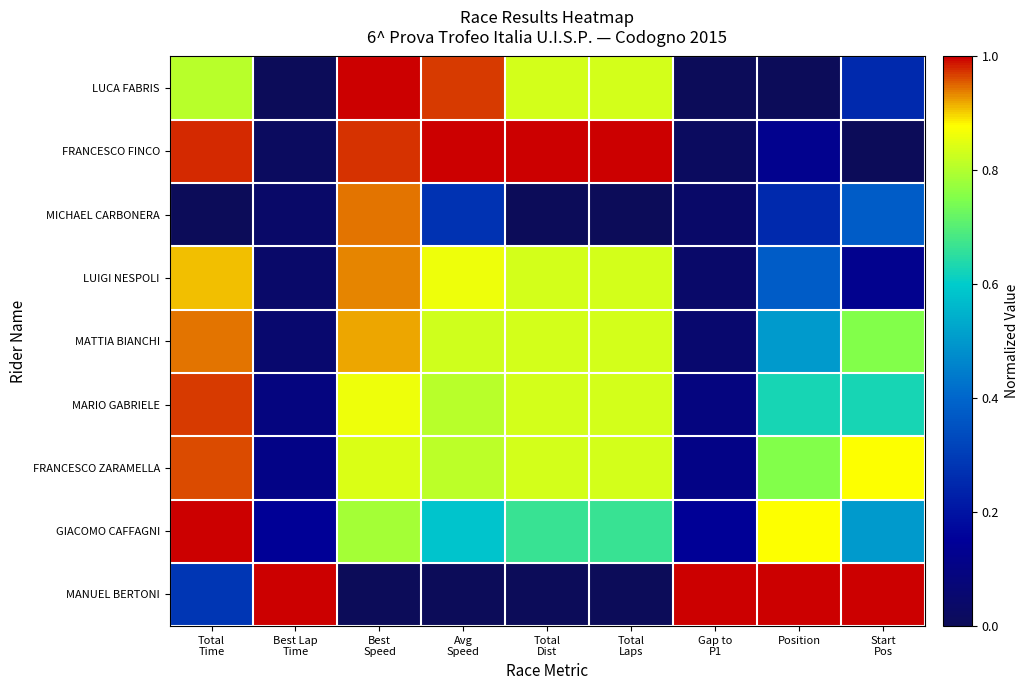

Reading left to right, what are all the values shown in this chart?

LUCA FABRIS: Total
Time=0.8	Best Lap
Time=0.0	Best
Speed=1.0	Avg
Speed=1.0	Total
Dist=0.8	Total
Laps=0.8	Gap to
P1=0.0	Position=0.0	Start
Pos=0.2
FRANCESCO FINCO: Total
Time=1.0	Best Lap
Time=0.0	Best
Speed=1.0	Avg
Speed=1.0	Total
Dist=1.0	Total
Laps=1.0	Gap to
P1=0.0	Position=0.1	Start
Pos=0.0
MICHAEL CARBONERA: Total
Time=0.0	Best Lap
Time=0.0	Best
Speed=0.9	Avg
Speed=0.3	Total
Dist=0.0	Total
Laps=0.0	Gap to
P1=0.0	Position=0.2	Start
Pos=0.4
LUIGI NESPOLI: Total
Time=0.9	Best Lap
Time=0.0	Best
Speed=0.9	Avg
Speed=0.9	Total
Dist=0.8	Total
Laps=0.8	Gap to
P1=0.0	Position=0.4	Start
Pos=0.1
MATTIA BIANCHI: Total
Time=0.9	Best Lap
Time=0.1	Best
Speed=0.9	Avg
Speed=0.8	Total
Dist=0.8	Total
Laps=0.8	Gap to
P1=0.1	Position=0.5	Start
Pos=0.8
MARIO GABRIELE: Total
Time=1.0	Best Lap
Time=0.1	Best
Speed=0.9	Avg
Speed=0.8	Total
Dist=0.8	Total
Laps=0.8	Gap to
P1=0.1	Position=0.6	Start
Pos=0.6
FRANCESCO ZARAMELLA: Total
Time=1.0	Best Lap
Time=0.1	Best
Speed=0.8	Avg
Speed=0.8	Total
Dist=0.8	Total
Laps=0.8	Gap to
P1=0.1	Position=0.8	Start
Pos=0.9
GIACOMO CAFFAGNI: Total
Time=1.0	Best Lap
Time=0.1	Best
Speed=0.8	Avg
Speed=0.6	Total
Dist=0.7	Total
Laps=0.7	Gap to
P1=0.1	Position=0.9	Start
Pos=0.5
MANUEL BERTONI: Total
Time=0.3	Best Lap
Time=1.0	Best
Speed=0.0	Avg
Speed=0.0	Total
Dist=0.0	Total
Laps=0.0	Gap to
P1=1.0	Position=1.0	Start
Pos=1.0